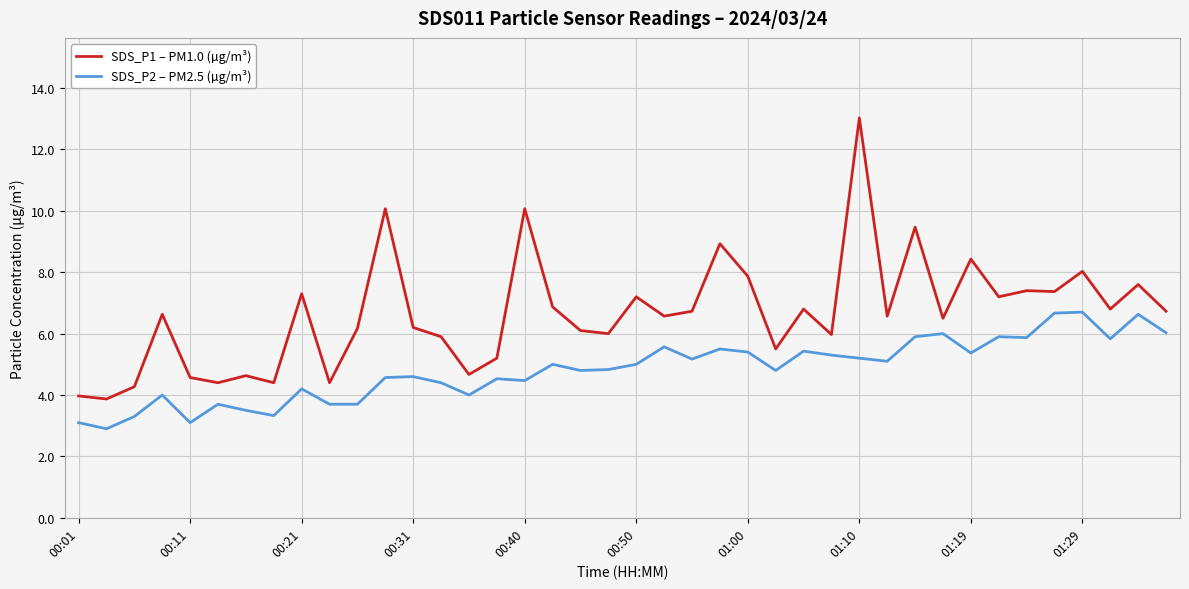

What is the sum of all SDS_P1 – PM1.0 (µg/m³) values?

266.4